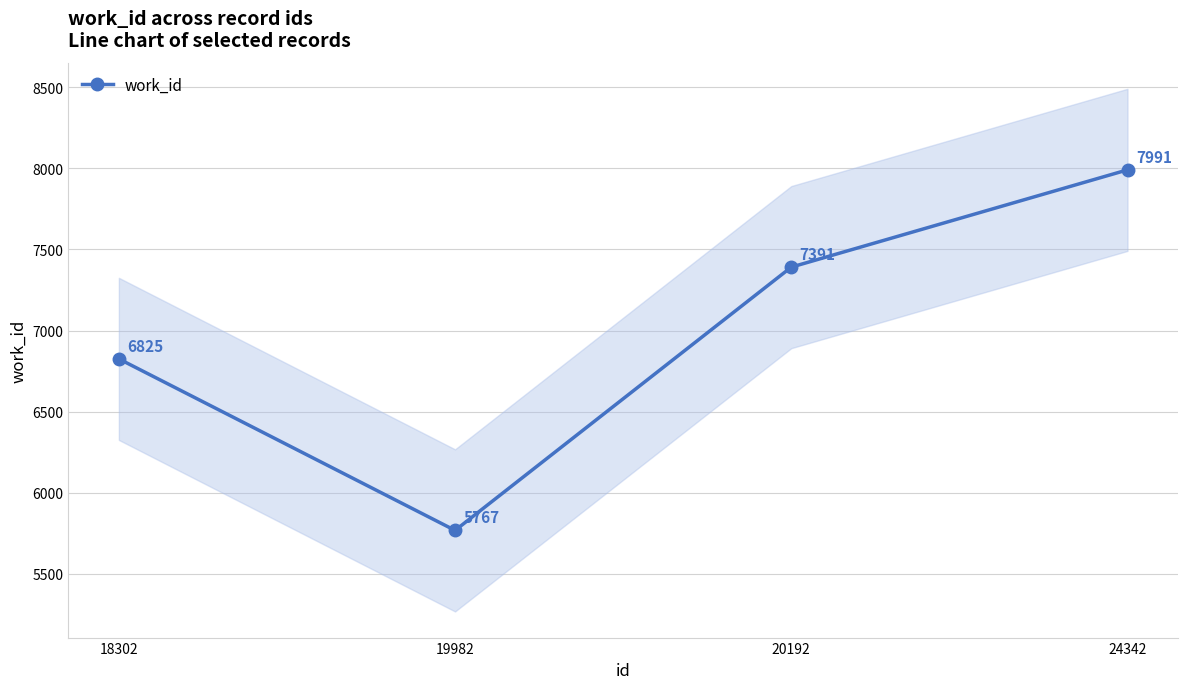

Reading right to left, extract all data points from this chart.

24342=7991	20192=7391	19982=5767	18302=6825